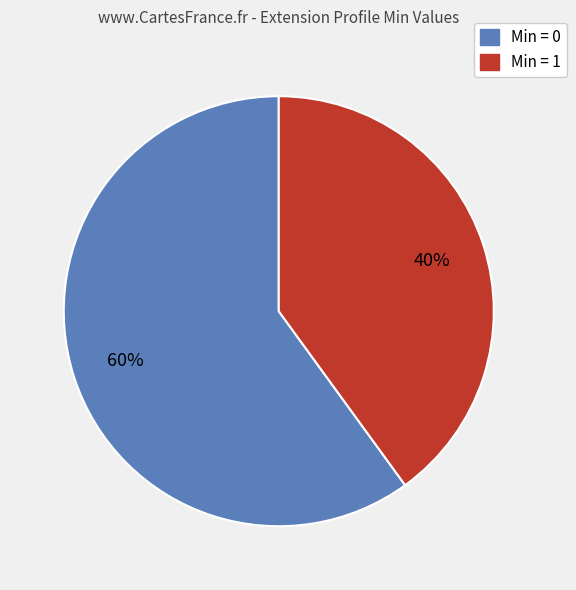

Which slice represents more than half of the pie?

Min = 0